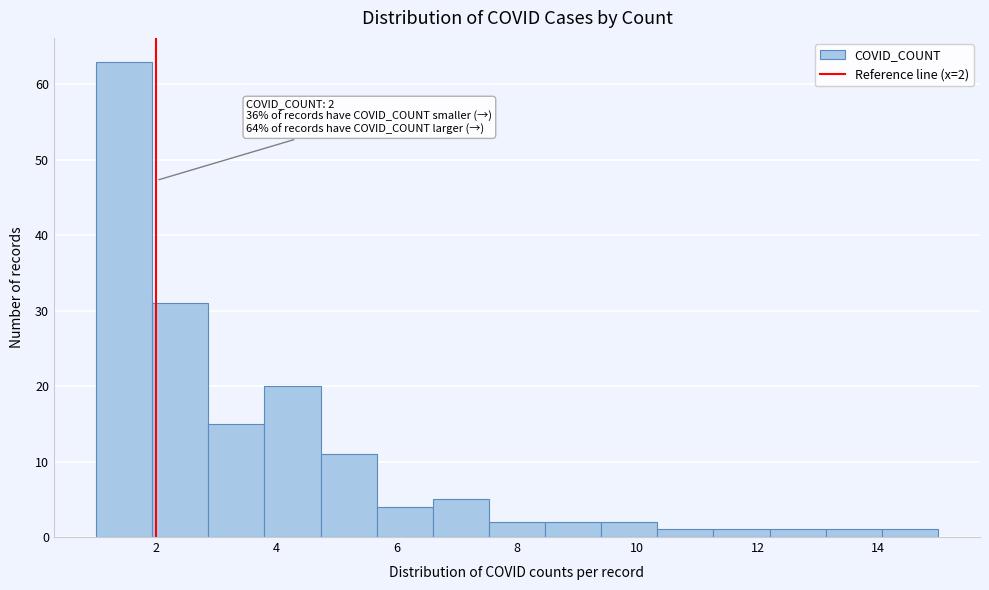

Which range on the x-axis has the tallest bar?

1.0 to 2.0